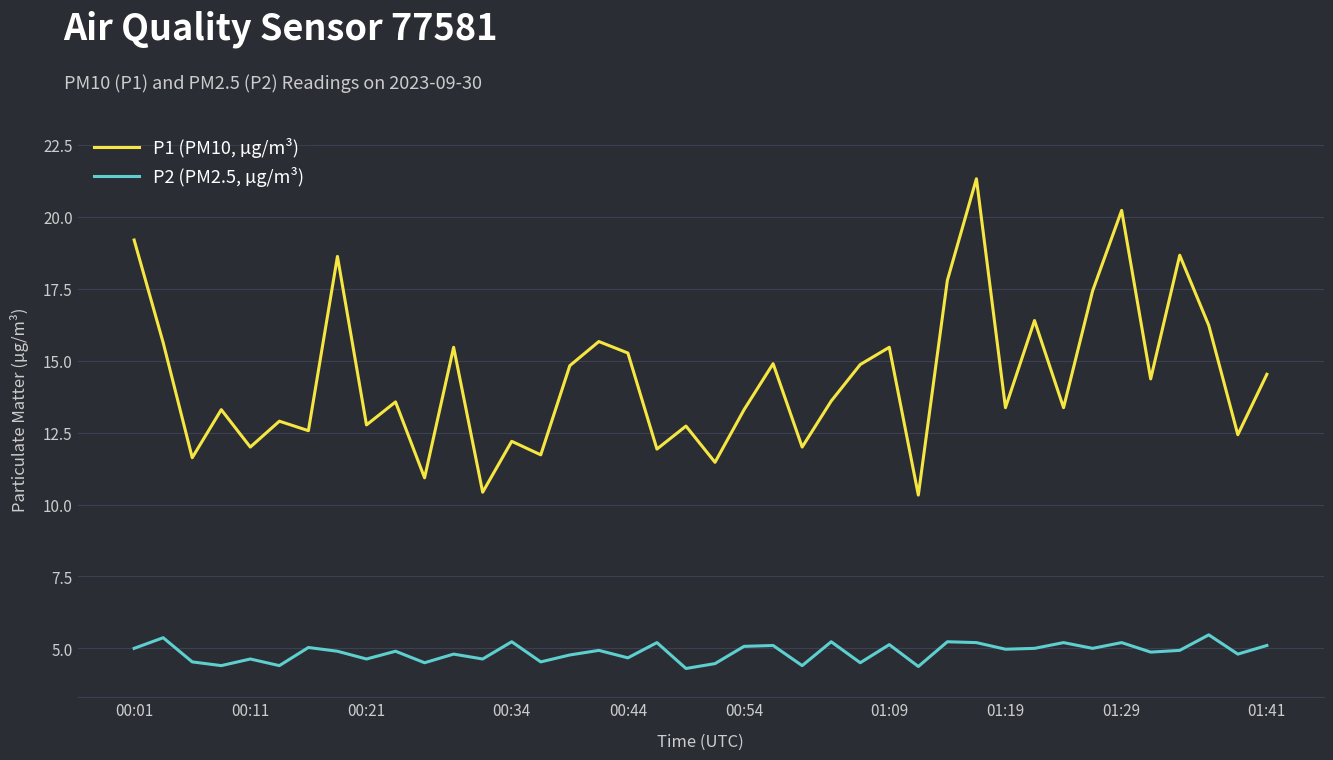

Which series has the largest total across all categories?

P1 (PM10, µg/m³)